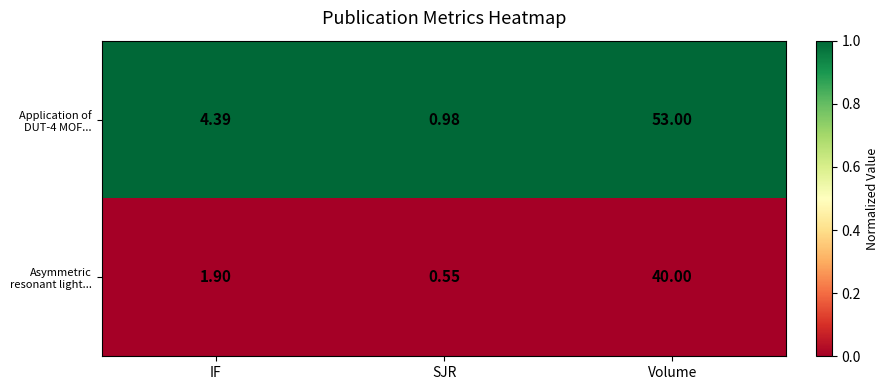

Which series changed the most between SJR and Volume?

Application of DUT-4 MOF...